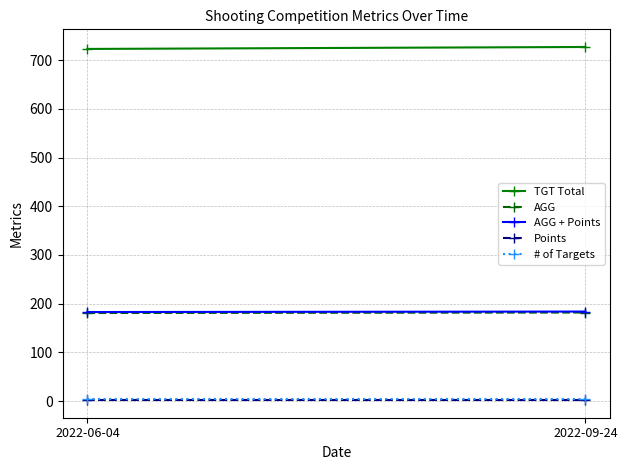

What is the spread (max minus min) of values at 2022-06-04?

721.0